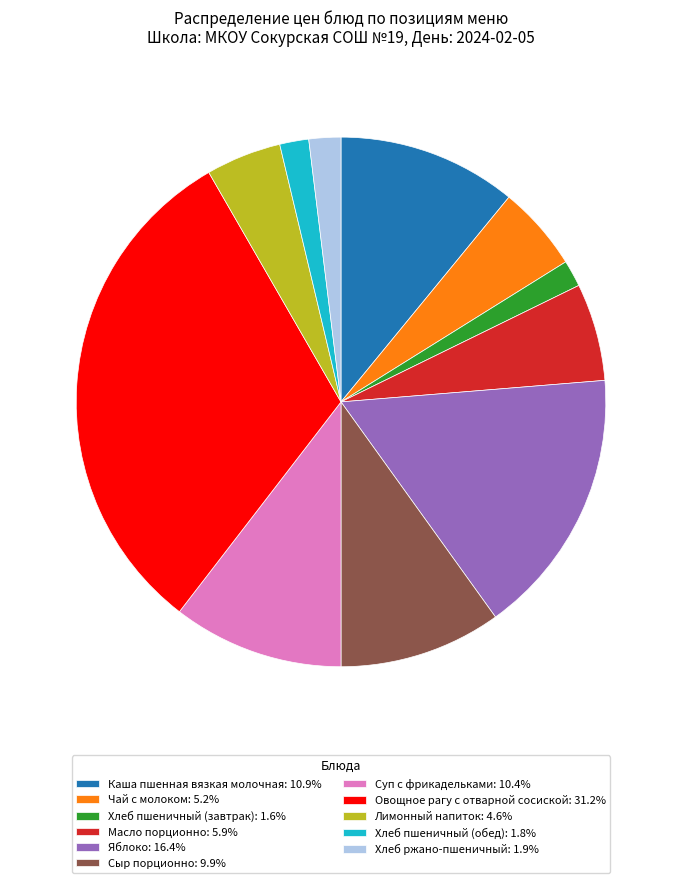

How many segments does this pie chart have?

11